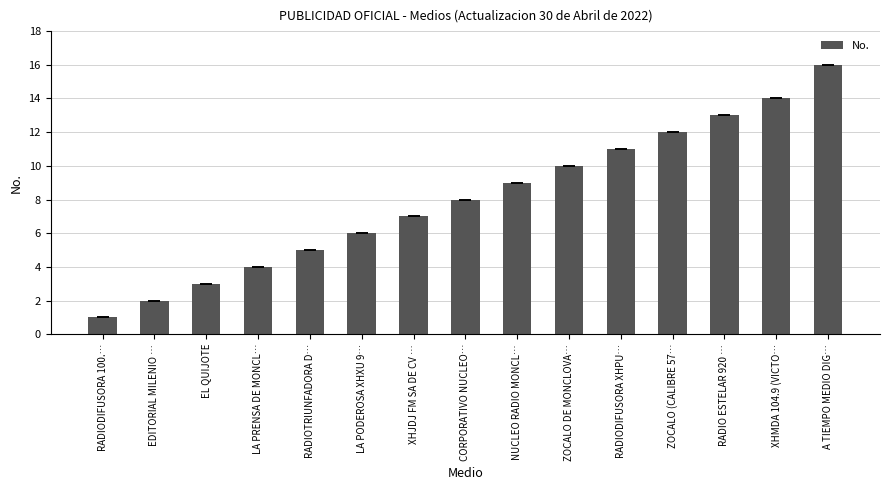

List the labels in order of value, largest first.

A TIEMPO MEDIO DIG…, XHMDA 104.9 (VICTO…, RADIO ESTELAR 920 …, ZOCALO (CALIBRE 57…, RADIODIFUSORA XHPU…, ZOCALO DE MONCLOVA…, NUCLEO RADIO MONCL…, CORPORATIVO NUCLEO…, XHJDJ FM SA DE CV …, LA PODEROSA XHXU 9…, RADIOTRIUNFADORA D…, LA PRENSA DE MONCL…, EL QUIJOTE, EDITORIAL MILENIO …, RADIODIFUSORA 100.…